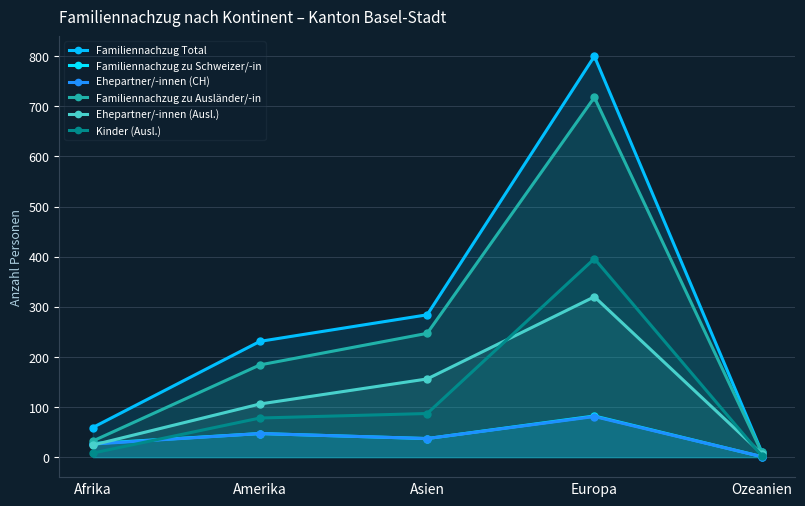

What is the label of the 1st point from the left?

Afrika